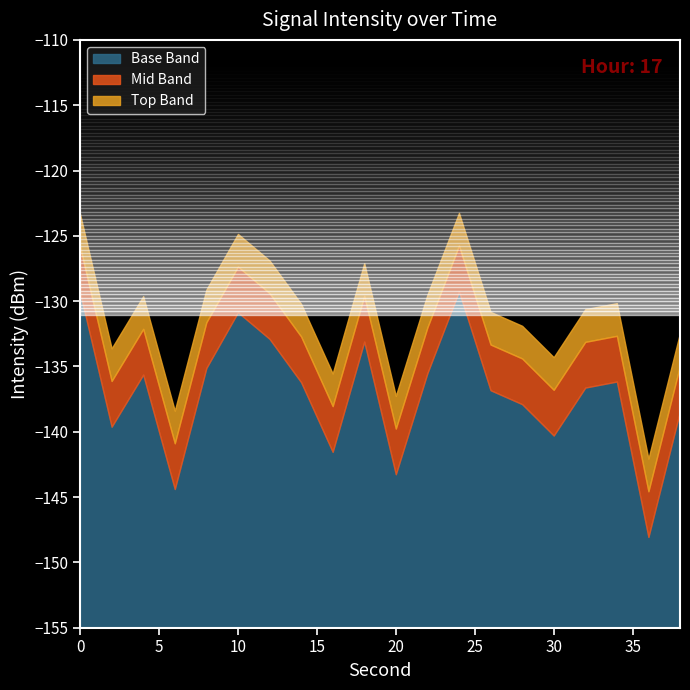

What is the difference between the maximum and minimum values?

18.8